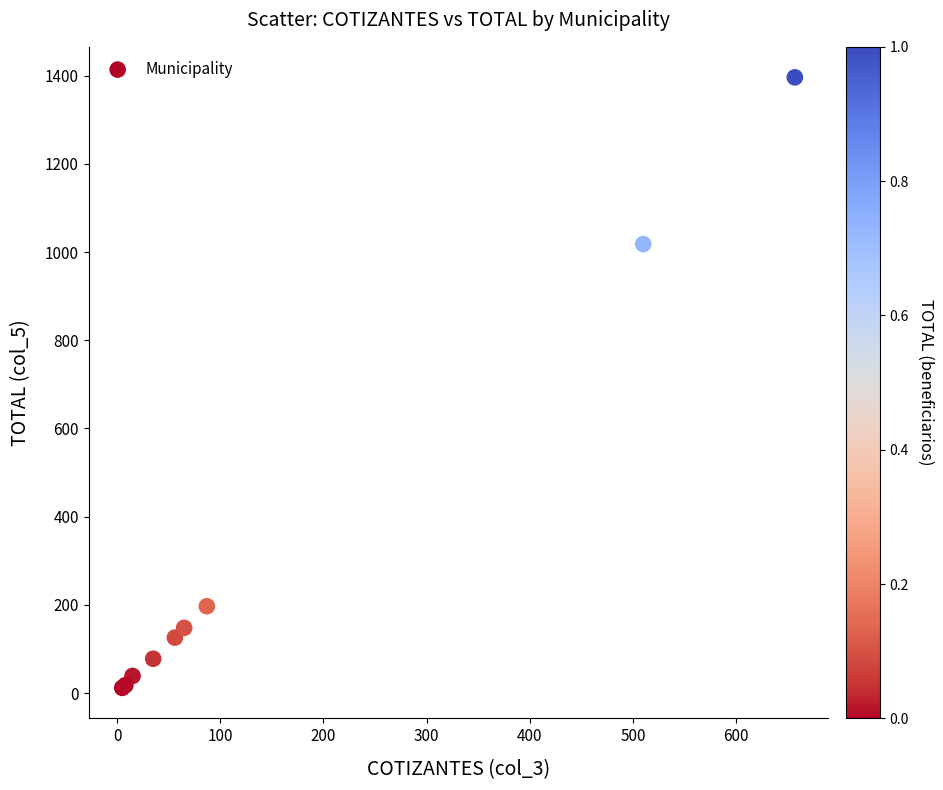

What Y value in the scatter plot is closest to 704?

1018